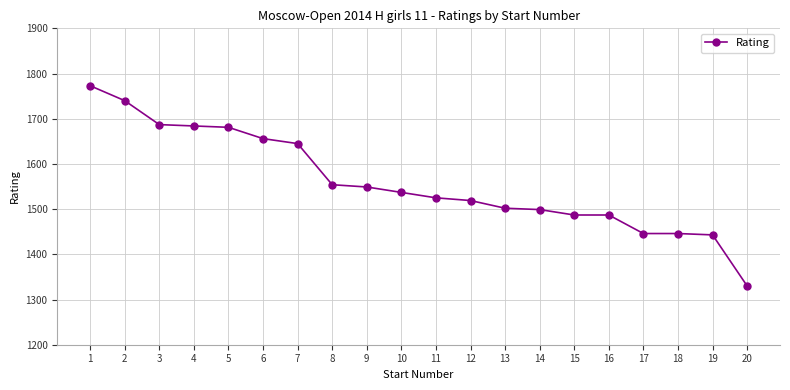

Does the chart have visible grid lines?

Yes